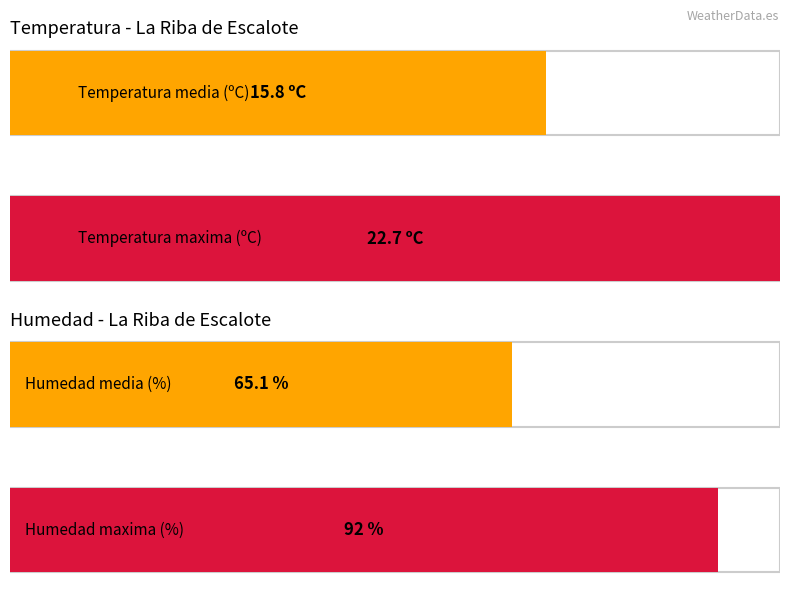

Which series has the largest range (max minus min)?

Humedad (%)